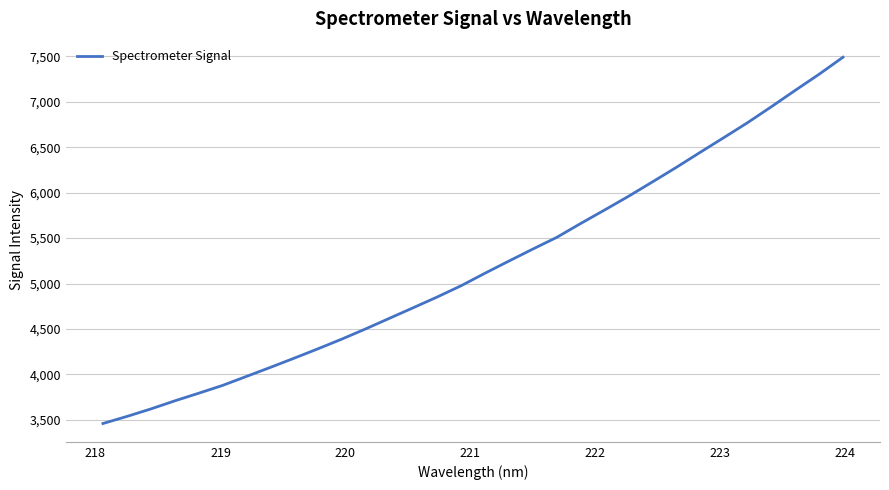

Does the chart have visible grid lines?

Yes